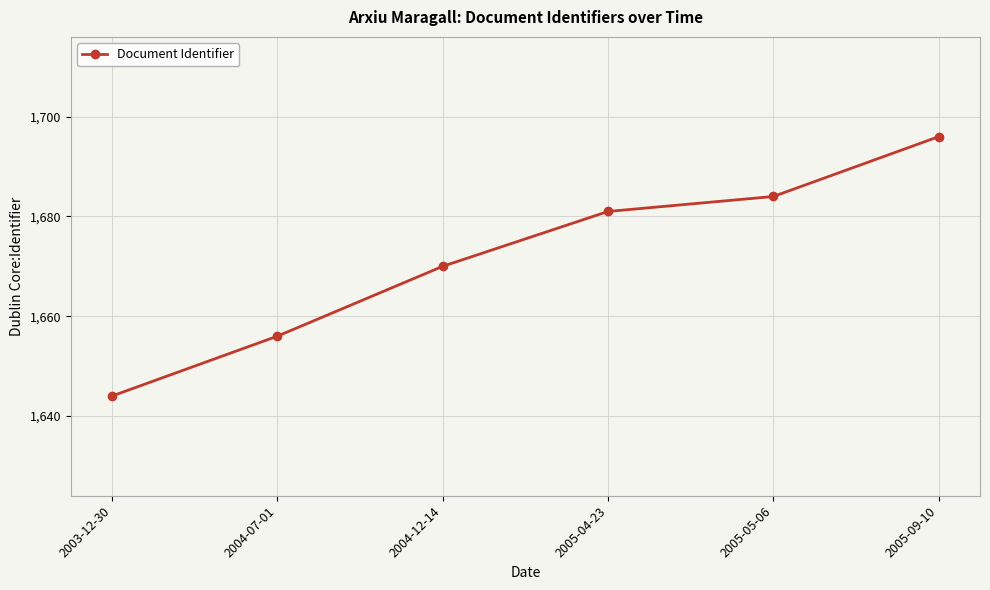

Does the chart display data point markers on the line(s)?

Yes